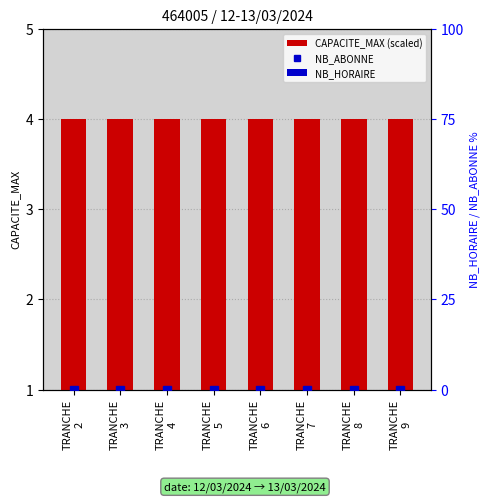

Reading left to right, what are all the values shown in this chart?

CAPACITE_MAX (scaled): TRANCHE
2=4	TRANCHE
3=4	TRANCHE
4=4	TRANCHE
5=4	TRANCHE
6=4	TRANCHE
7=4	TRANCHE
8=4	TRANCHE
9=4
NB_ABONNE: TRANCHE
2=0	TRANCHE
3=0	TRANCHE
4=0	TRANCHE
5=0	TRANCHE
6=0	TRANCHE
7=0	TRANCHE
8=0	TRANCHE
9=0
NB_HORAIRE: TRANCHE
2=0	TRANCHE
3=0	TRANCHE
4=0	TRANCHE
5=0	TRANCHE
6=0	TRANCHE
7=0	TRANCHE
8=0	TRANCHE
9=0